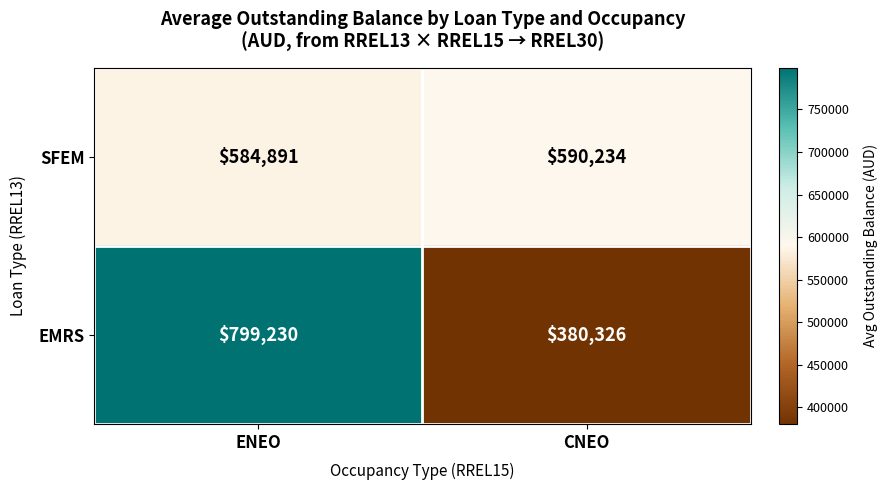

Which series has the largest total across all categories?

EMRS